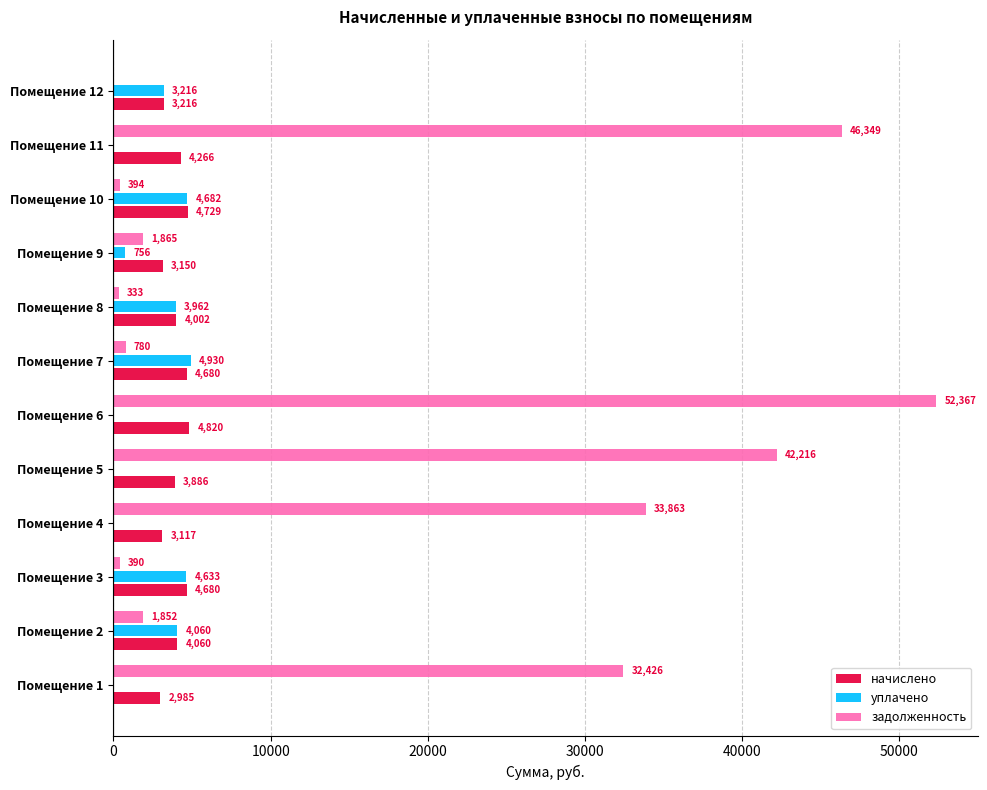

Which series changed the most between Помещение 1 and Помещение 11?

задолженность